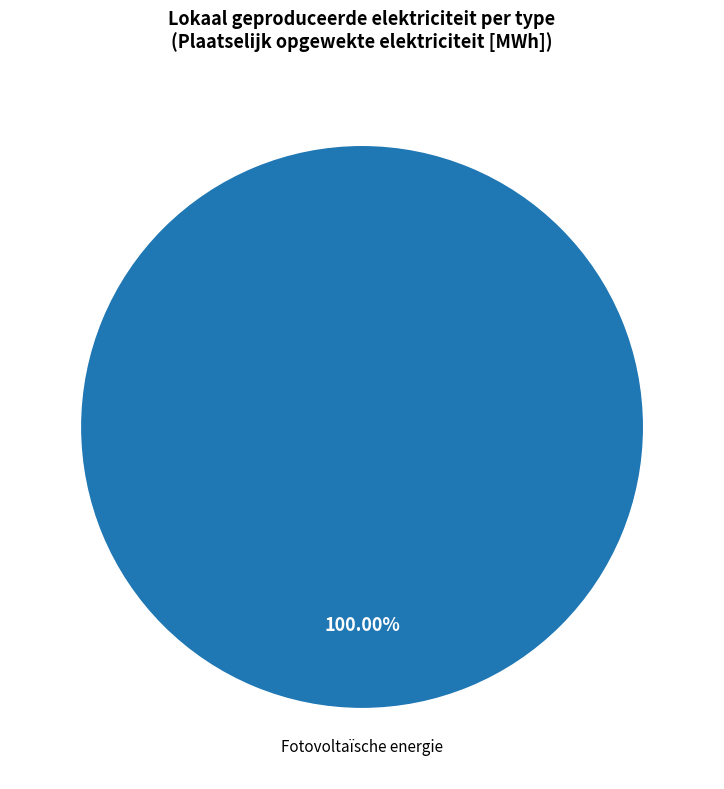

How many segments does this pie chart have?

1